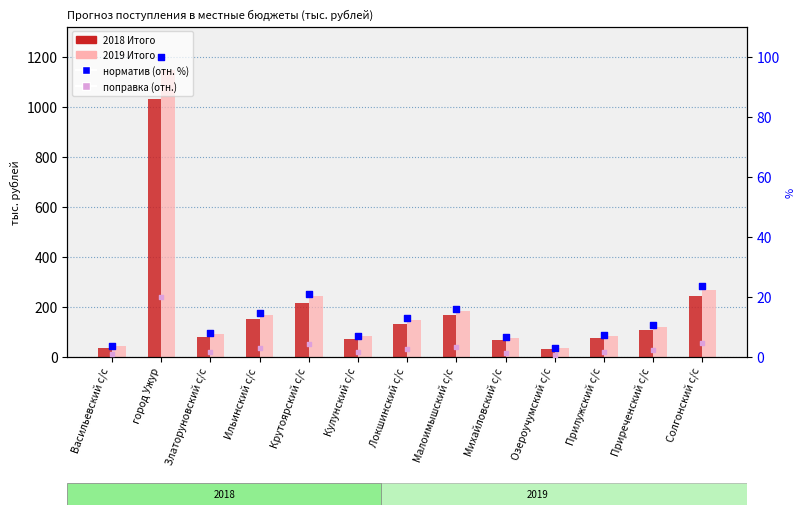

Which series reaches the maximum Y coordinate?

2019 Итого